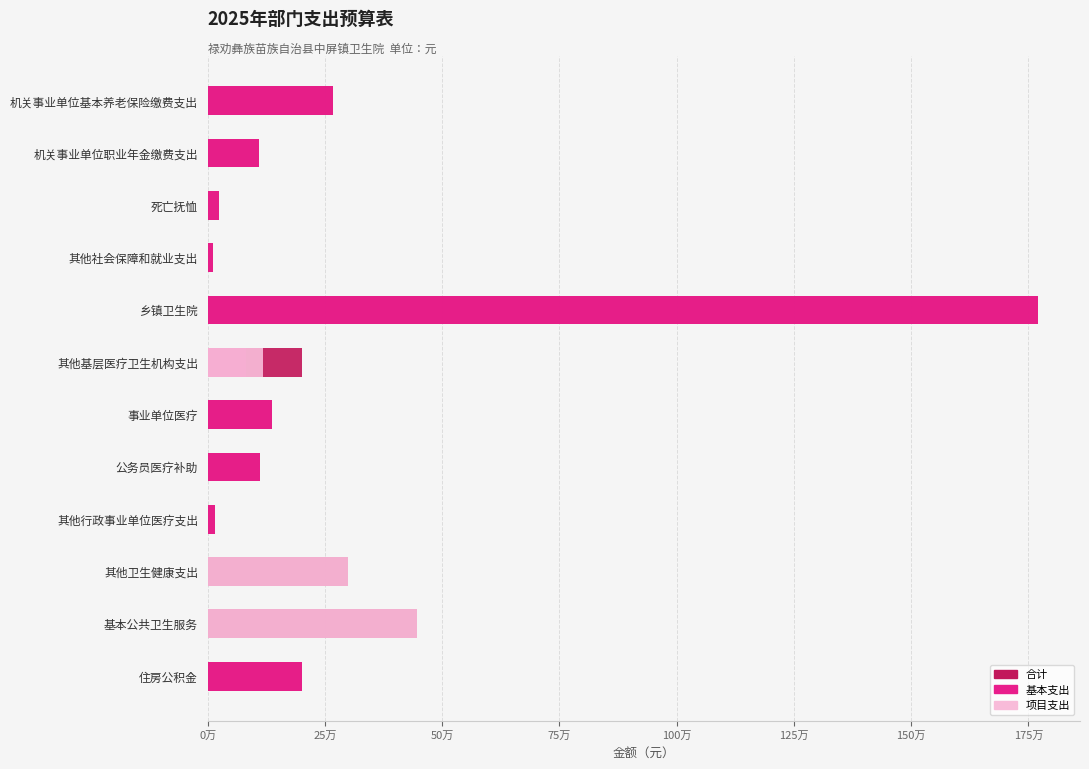

Rank the series by their average value, from highest to lowest.

合计, 基本支出, 项目支出